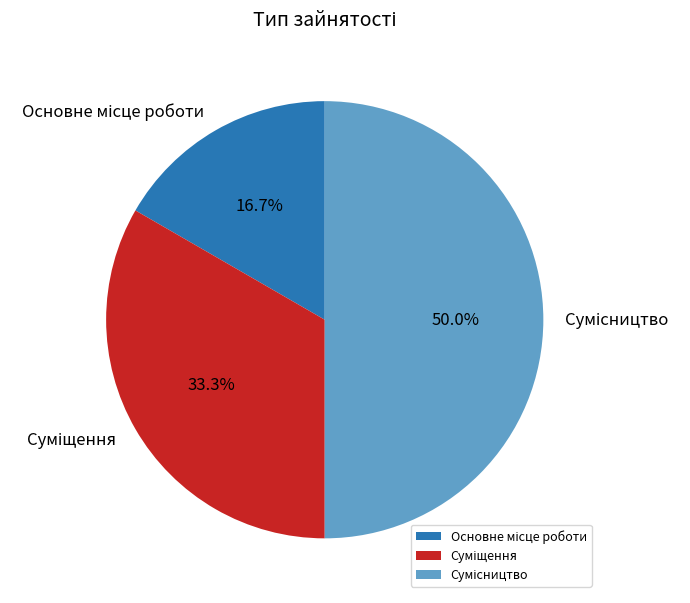

Approximately how many times larger is the value at Основне місце роботи compared to Суміщення?

0.5